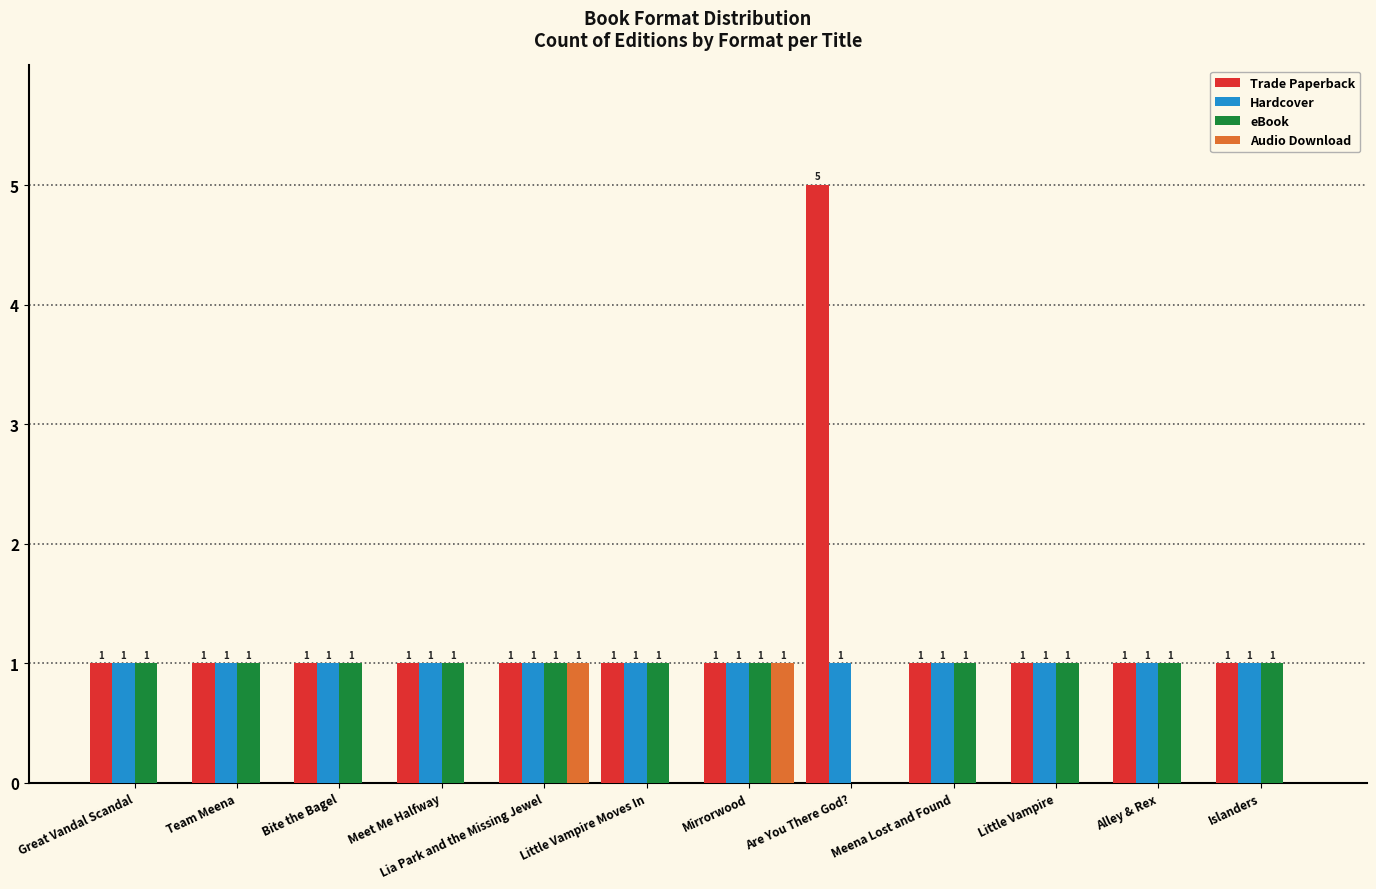

What is the sum of all eBook values?

11